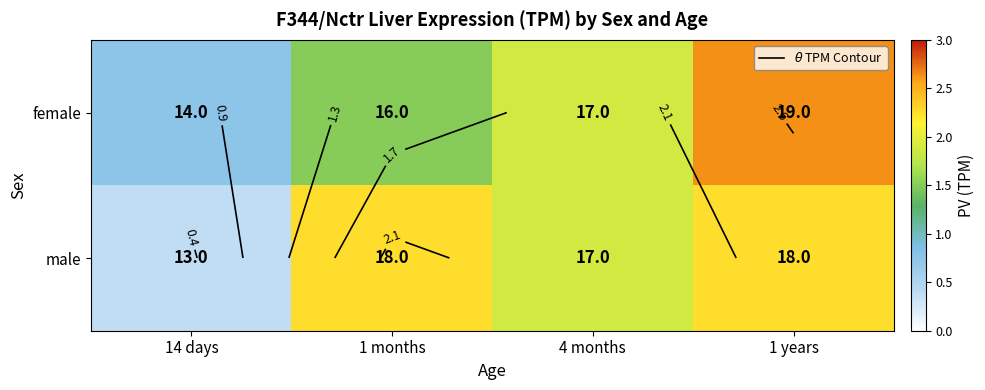

What is the difference between the male values at 4 months and 1 months?

0.4